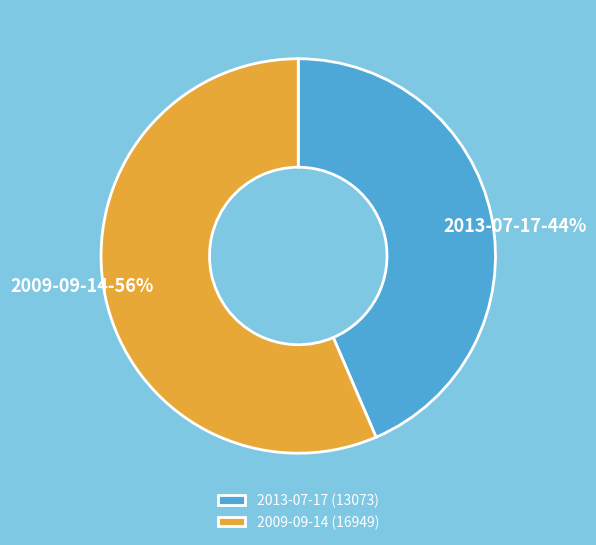

Is it true that 2009-09-14 is 69% of the pie?

False